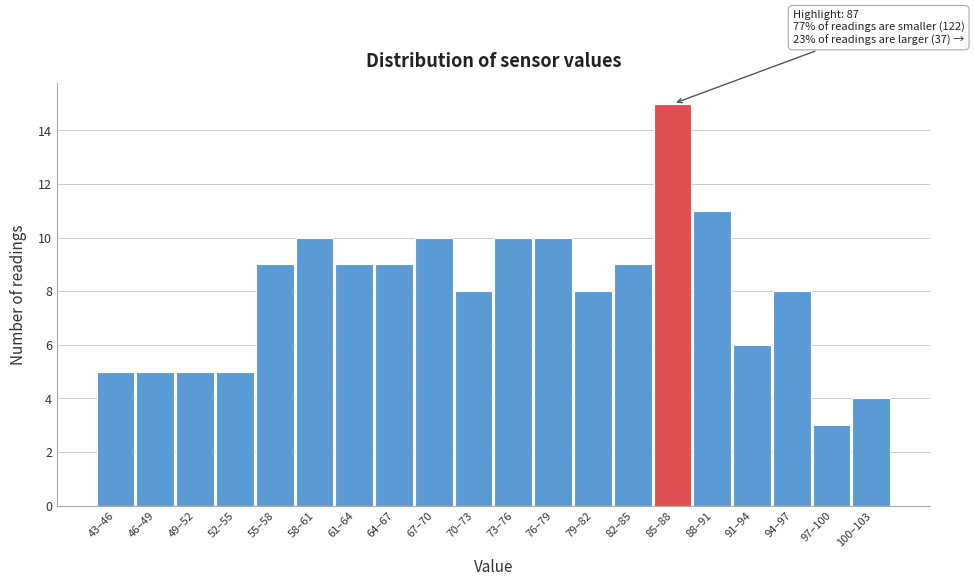

Reading left to right, extract all data points from this chart.

43–46=5	46–49=5	49–52=5	52–55=5	55–58=9	58–61=10	61–64=9	64–67=9	67–70=10	70–73=8	73–76=10	76–79=10	79–82=8	82–85=9	85–88=15	88–91=11	91–94=6	94–97=8	97–100=3	100–103=4